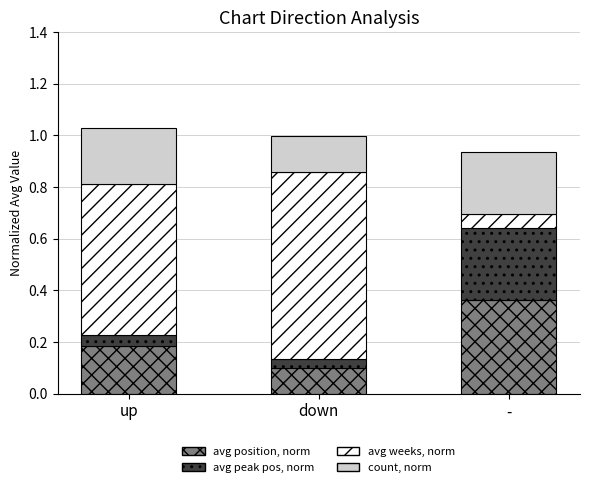

Which category has the lowest value in the avg position, norm series?

down